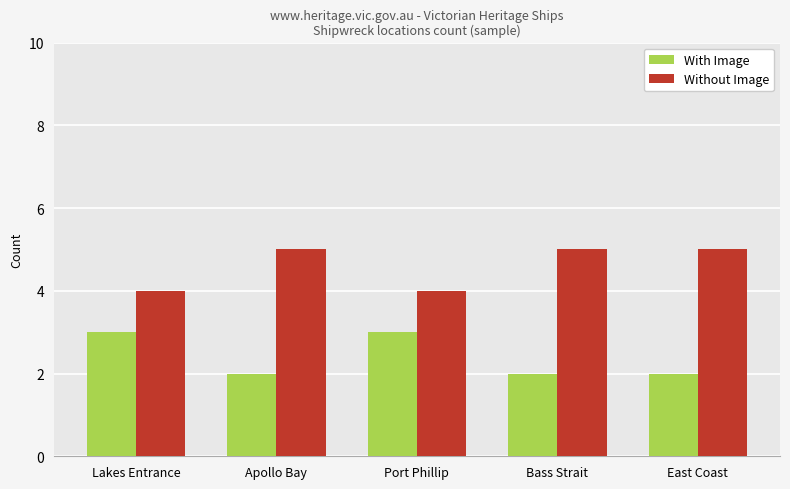

What is the difference between the maximum and minimum values in the With Image series?

1